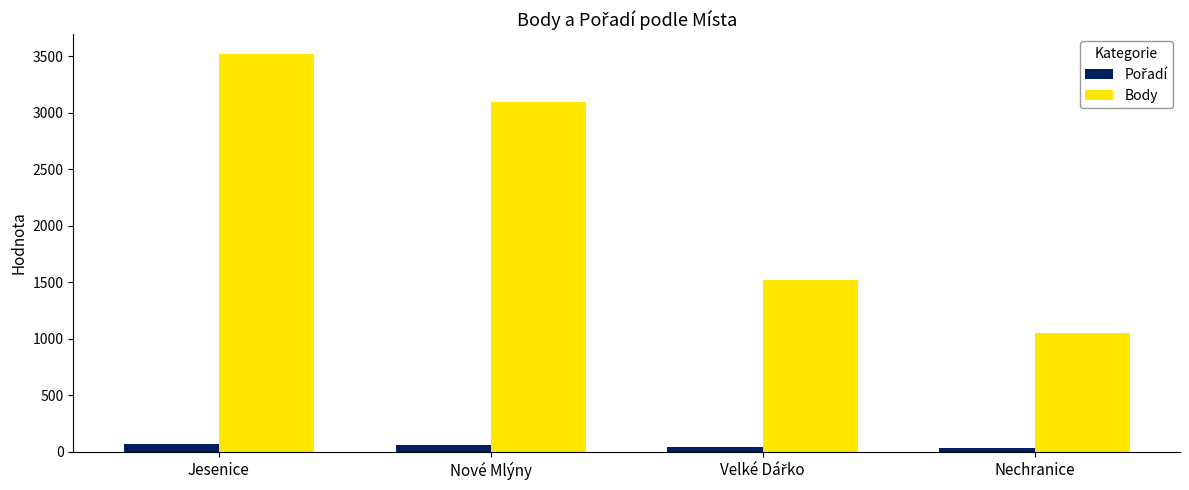

How many data points in Body are less than 3100?

2